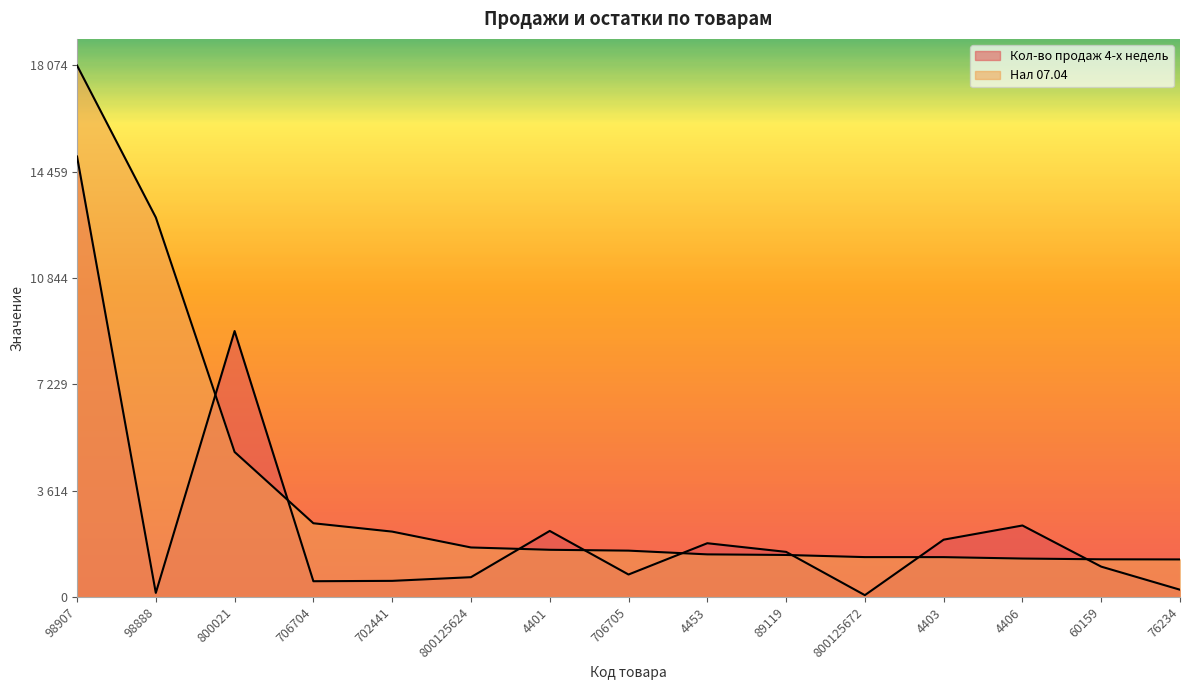

Which category has the lowest value across all series?

800125672